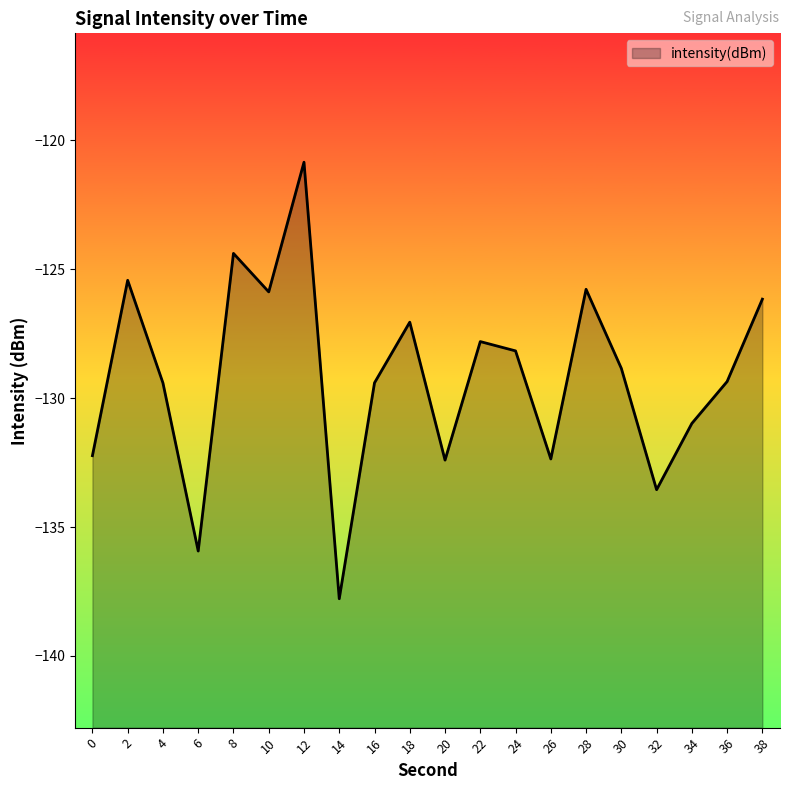

The value at 32 is -133.6. True or false?

True